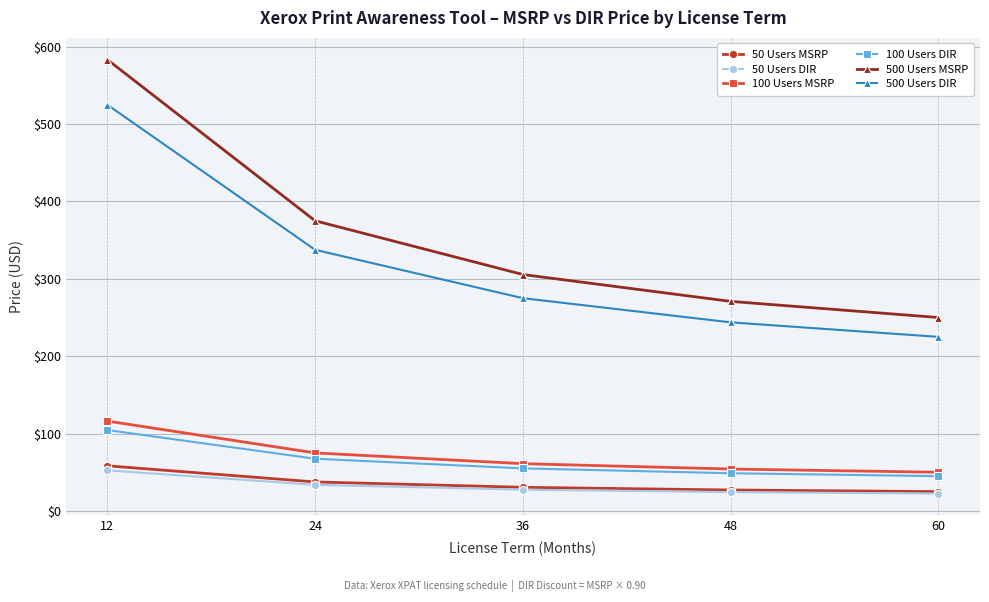

Is it true that 100 Users DIR equals 55.0 at 36?

True